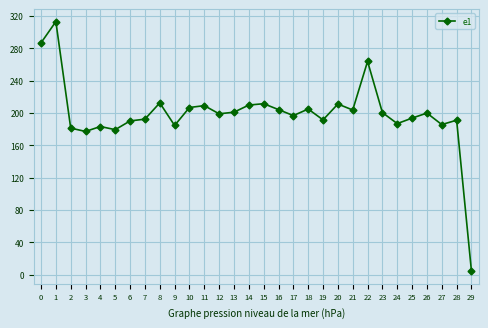

What is the difference between the maximum and minimum values?

308.7